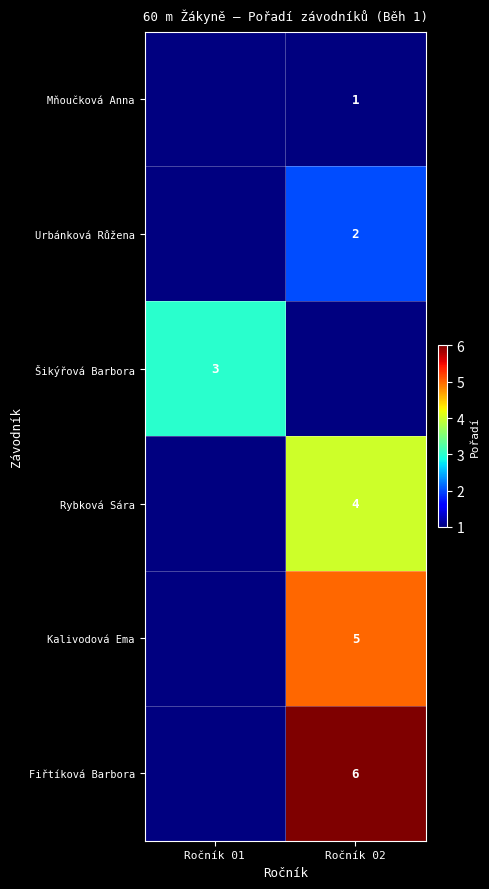

True or false: Urbánková Růžena has a value of 3 at Ročník 02.

False